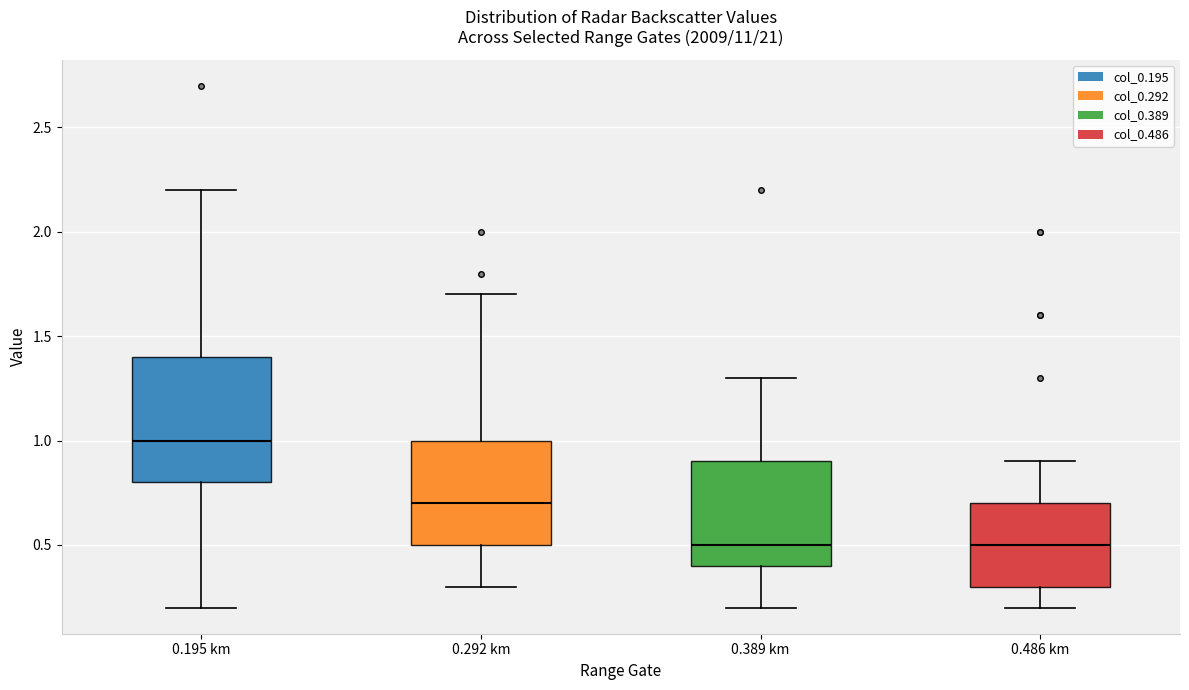

Where does the upper whisker of the box for 0.486 km end on the y-axis? The values are not printed on the chart, so give them approximately, as read against the axis.

0.9